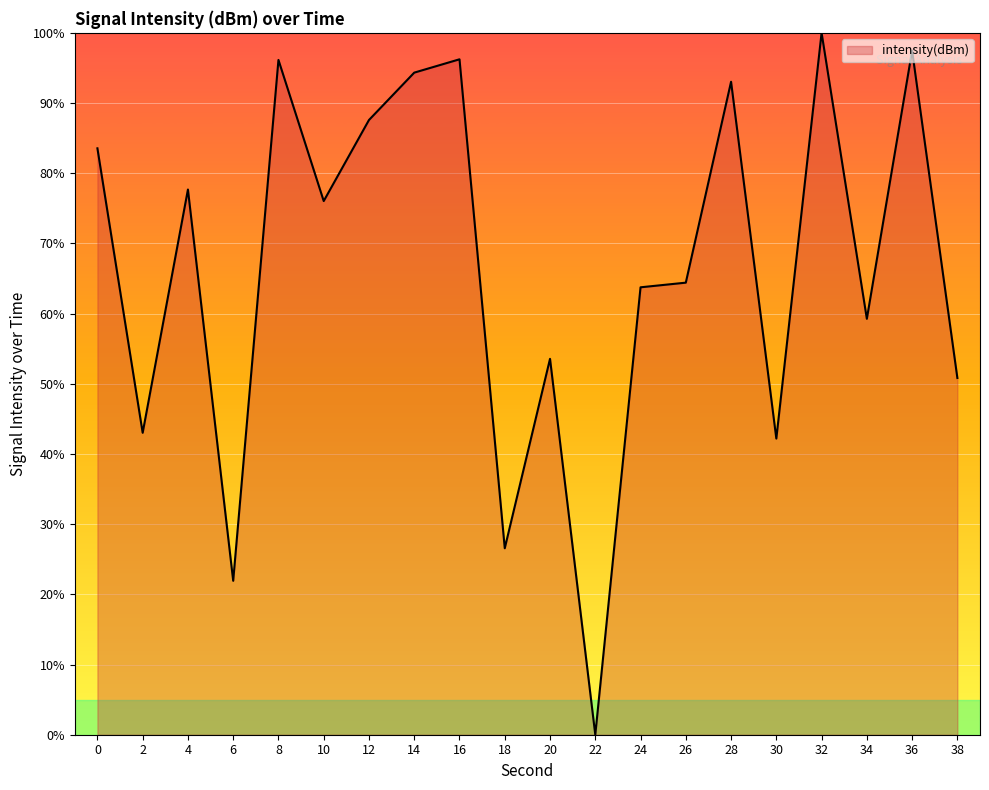

The value at 22 is -40.1. True or false?

False